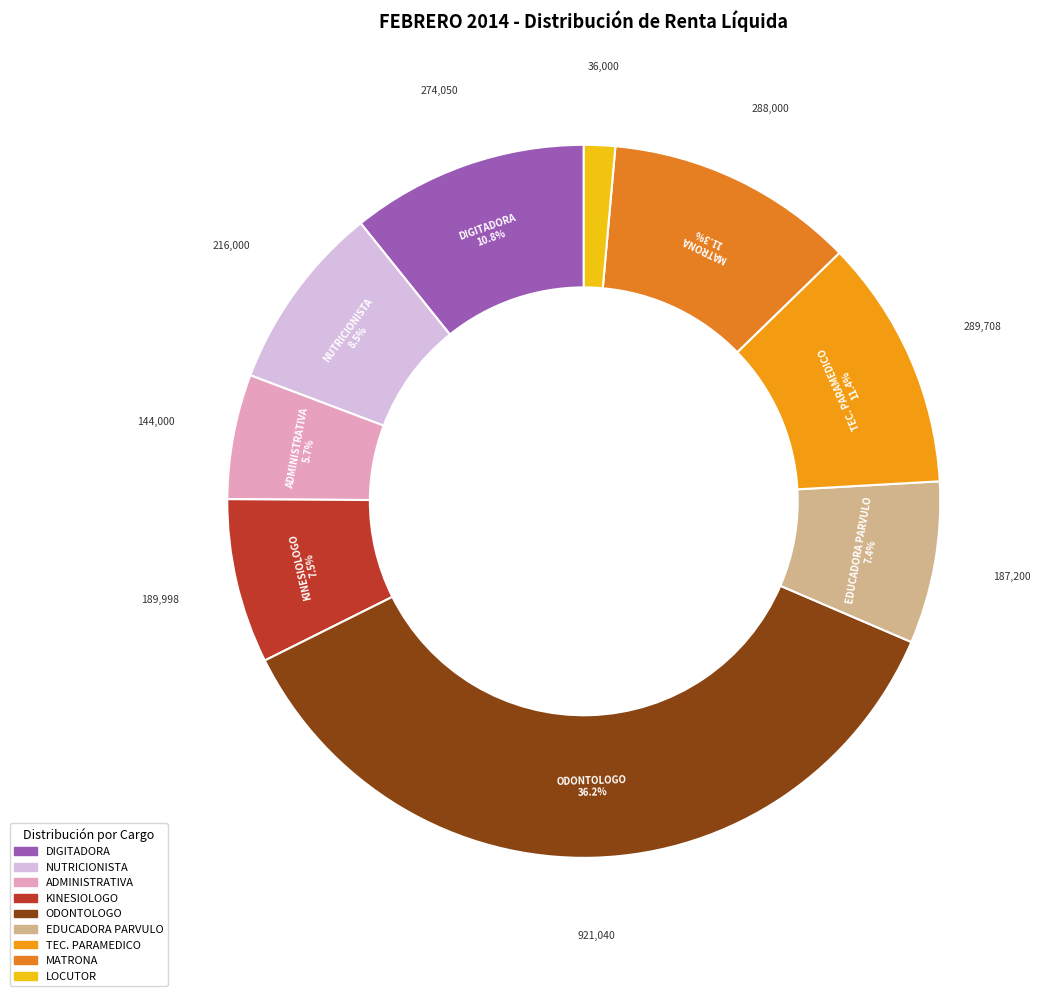

Do ADMINISTRATIVA and TEC. PARAMEDICO together represent more than half of the pie?

No